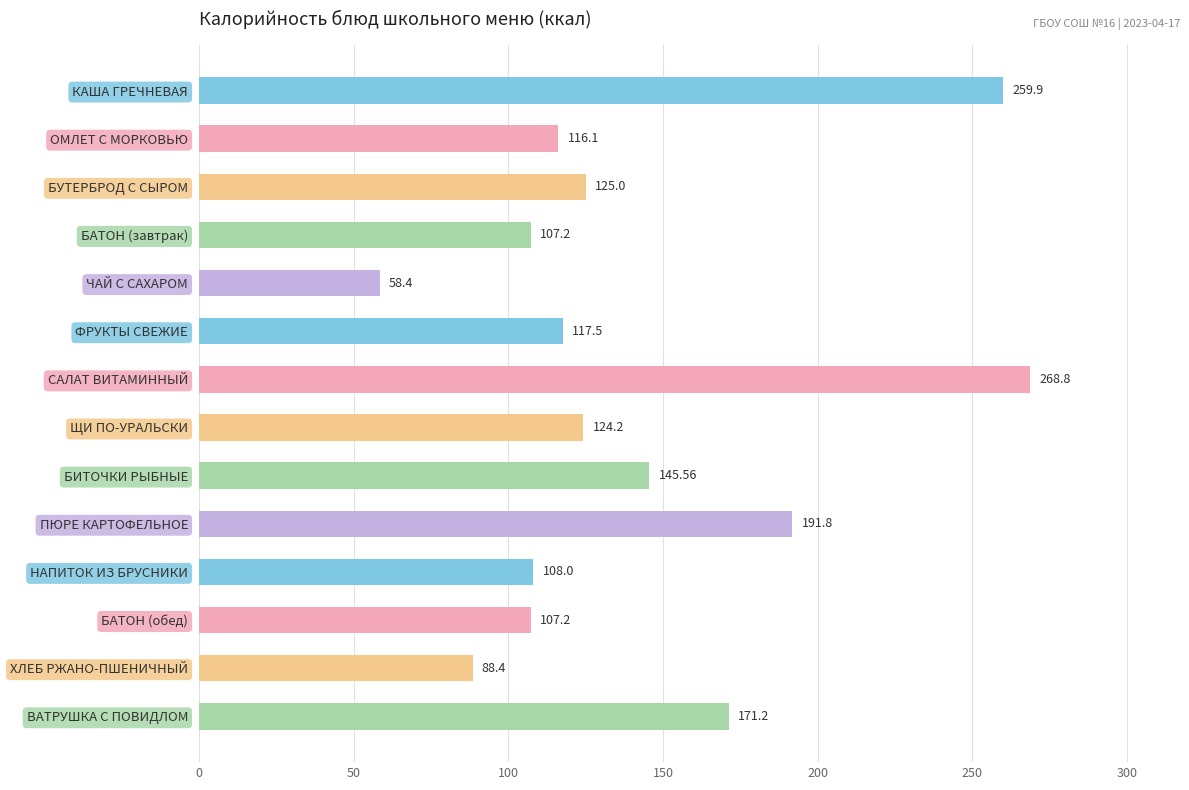

Between КАША ГРЕЧНЕВАЯ and БАТОН (обед), which is larger?

КАША ГРЕЧНЕВАЯ